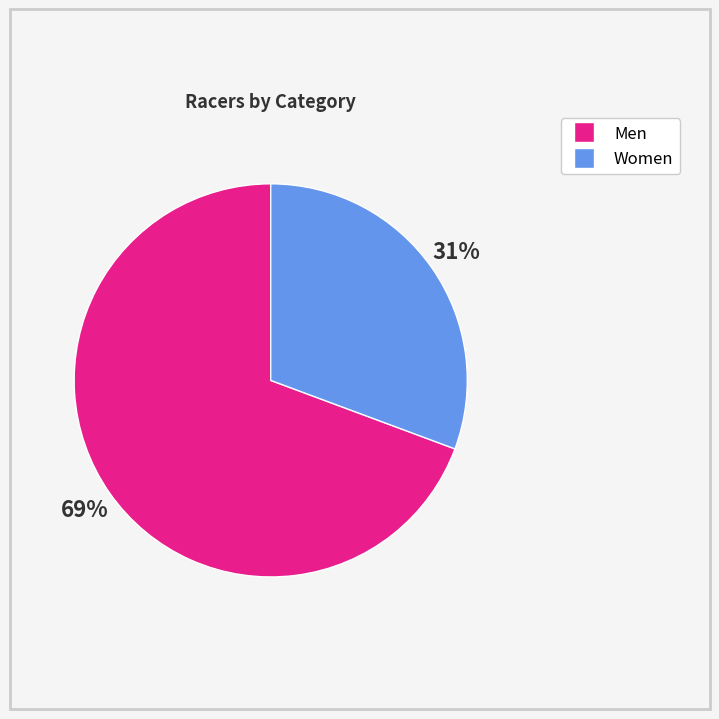

Does any single category account for the majority?

Yes